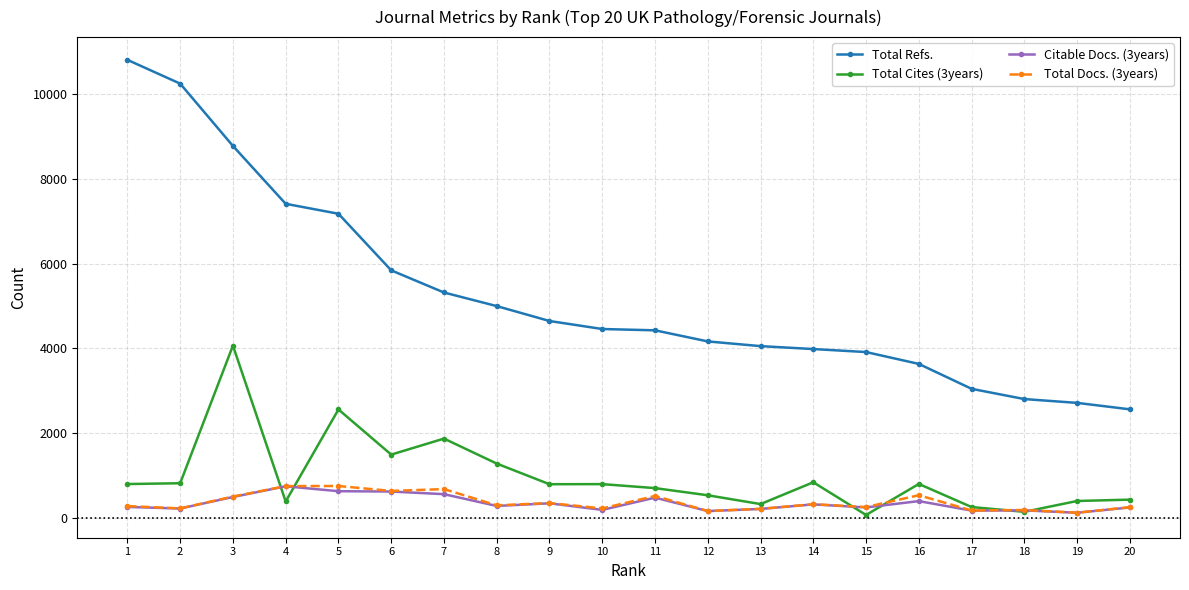

How many lines are shown in the chart?

4